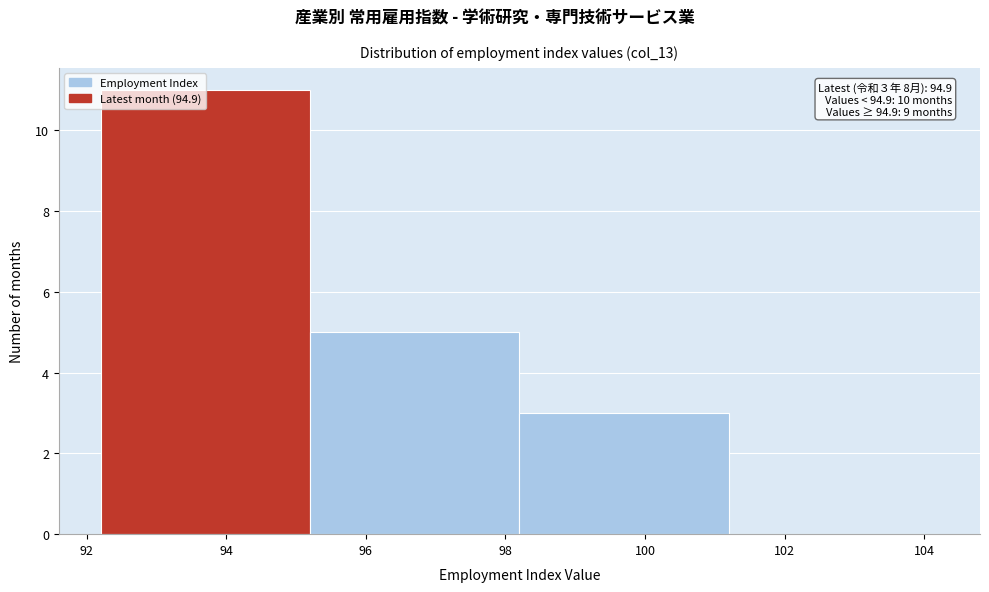

Which range on the x-axis has the tallest bar?

92.2 to 95.2